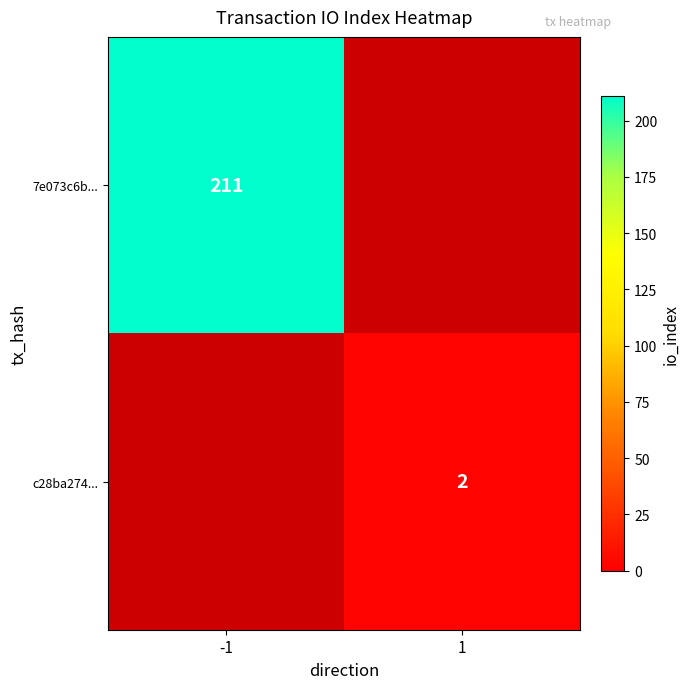

Which has a higher value, 1 or -1?

-1